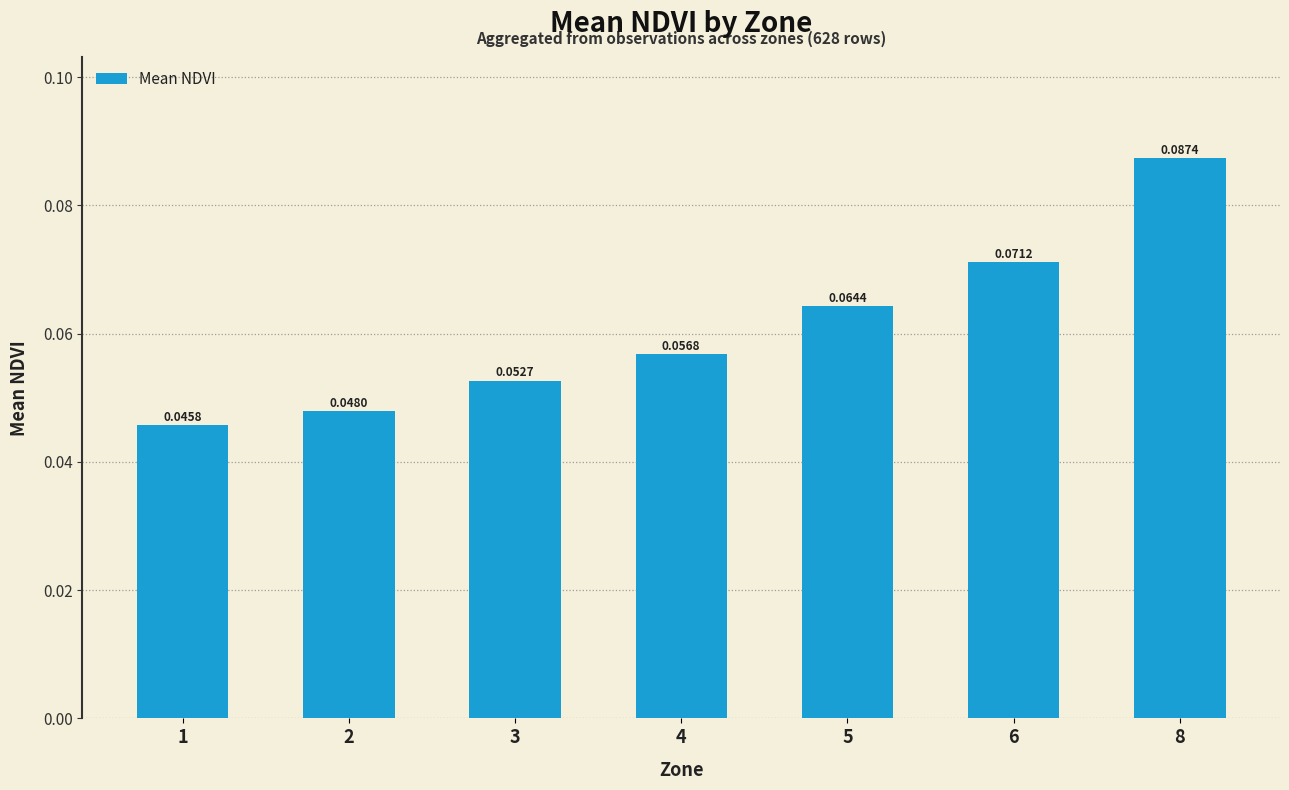

Rank the categories by value from lowest to highest.

1, 2, 3, 4, 5, 6, 8